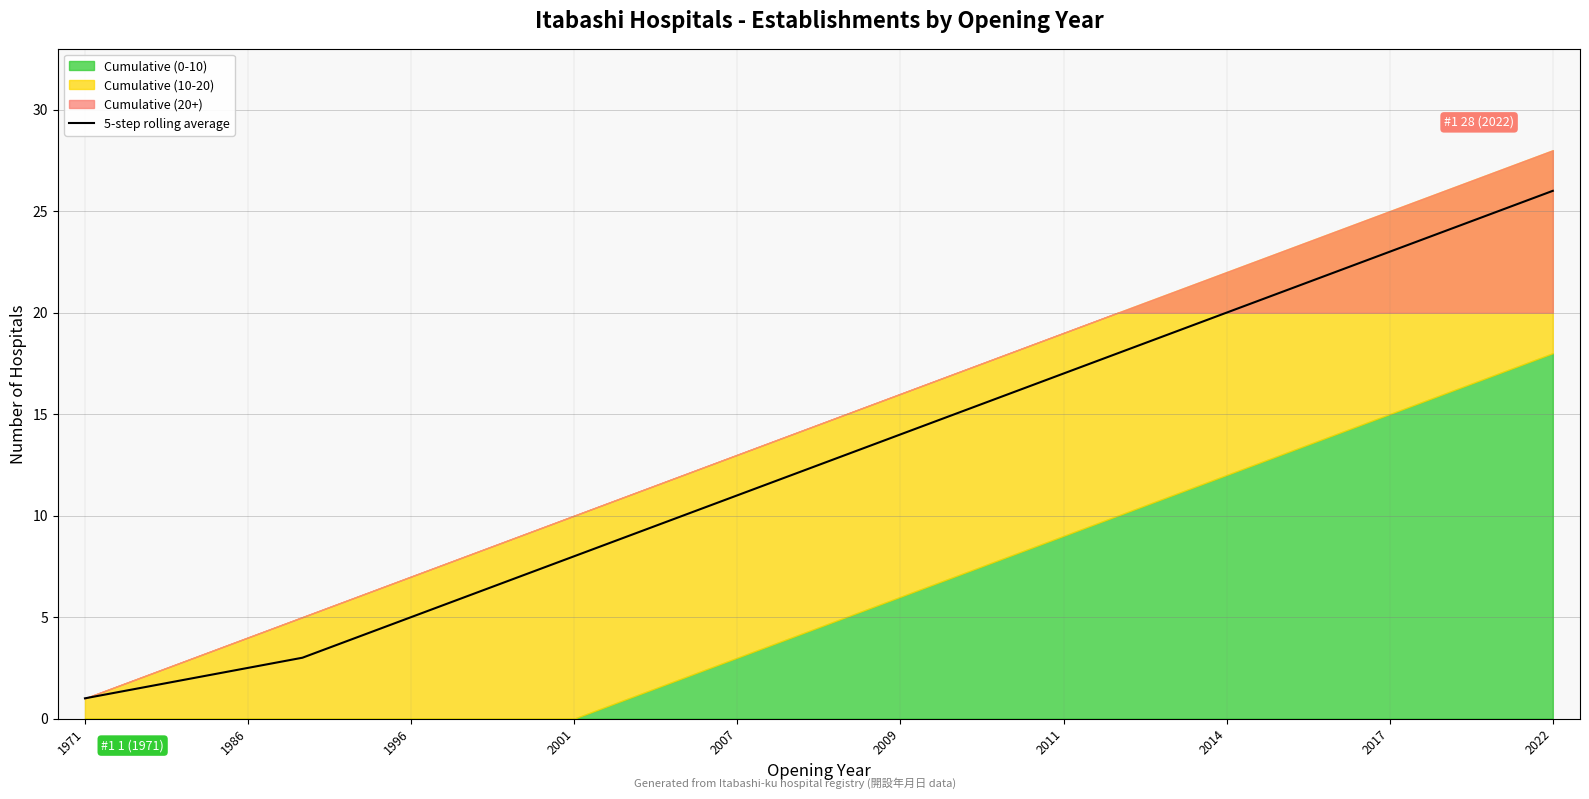

What is the difference between the second highest and second lowest values?

23.5